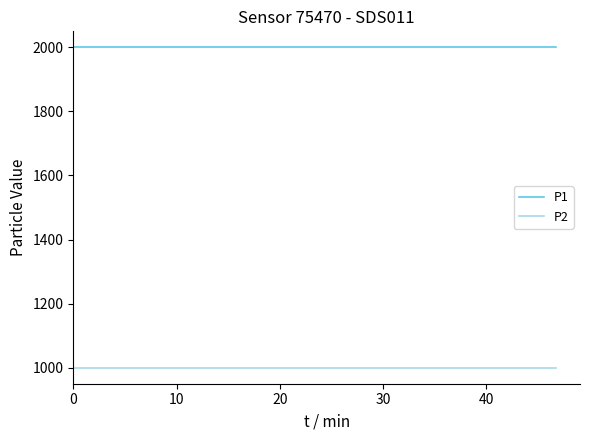

List the series in order of their overall mean, highest first.

P1, P2